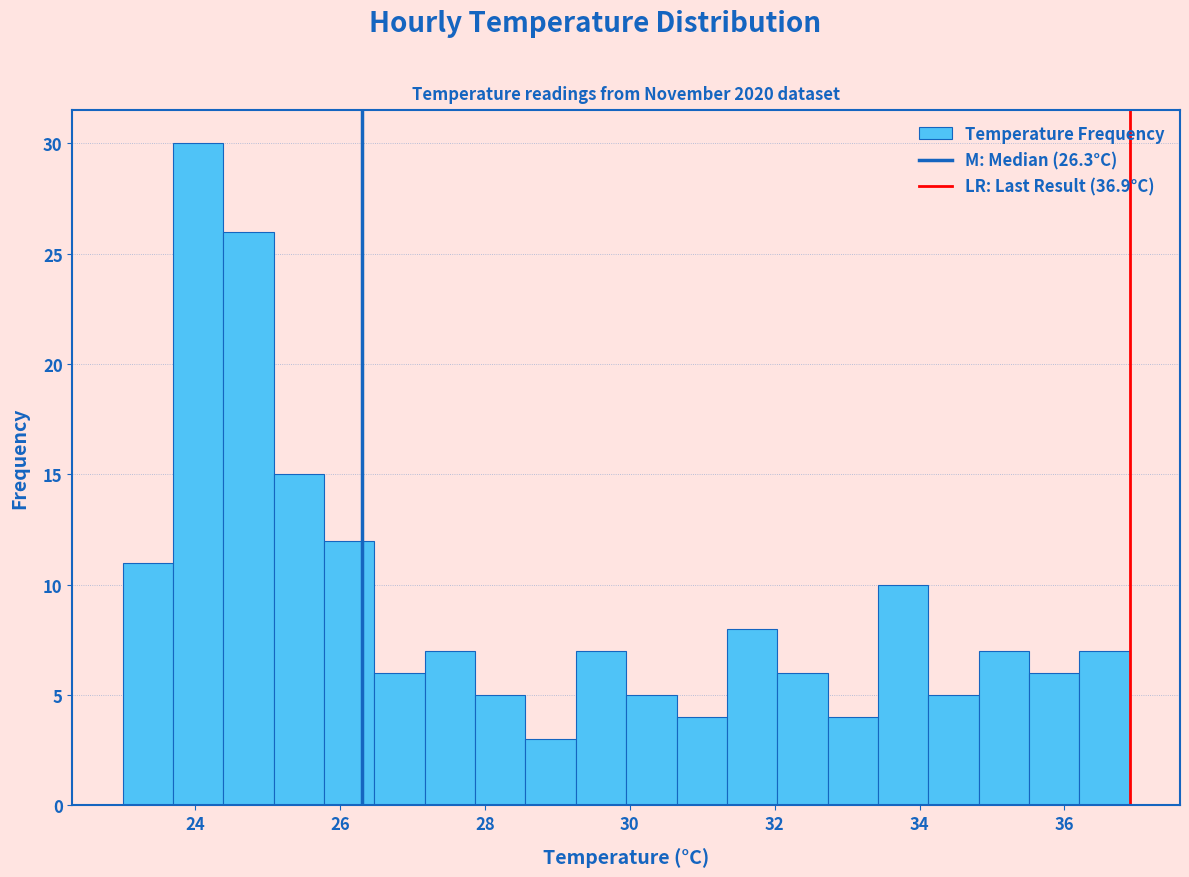

Read against the x-axis, roughly where is the centre of the tallest bar?

24.0